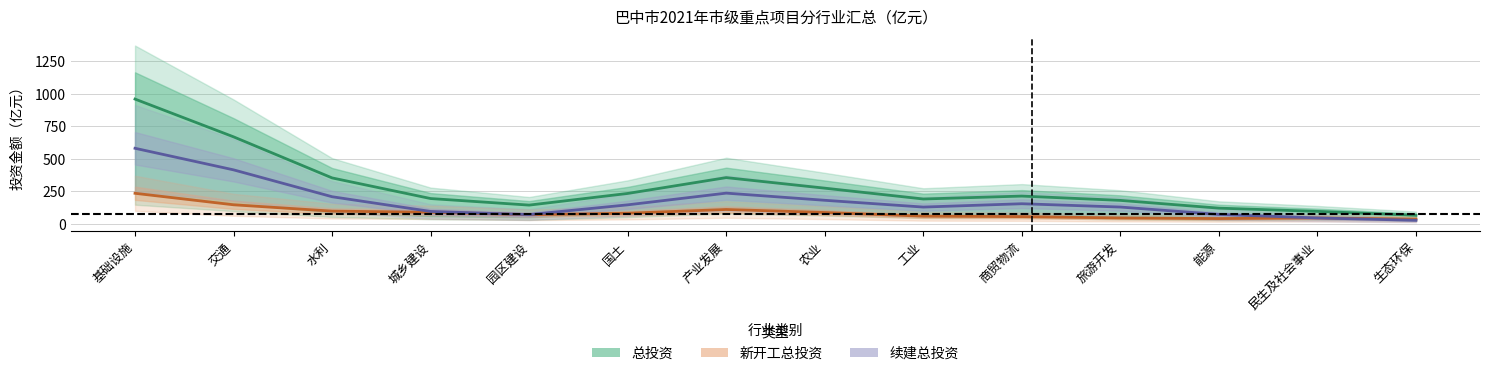

True or false: 新开工总投资（亿元） and 续建总投资（亿元） cross at least once.

True